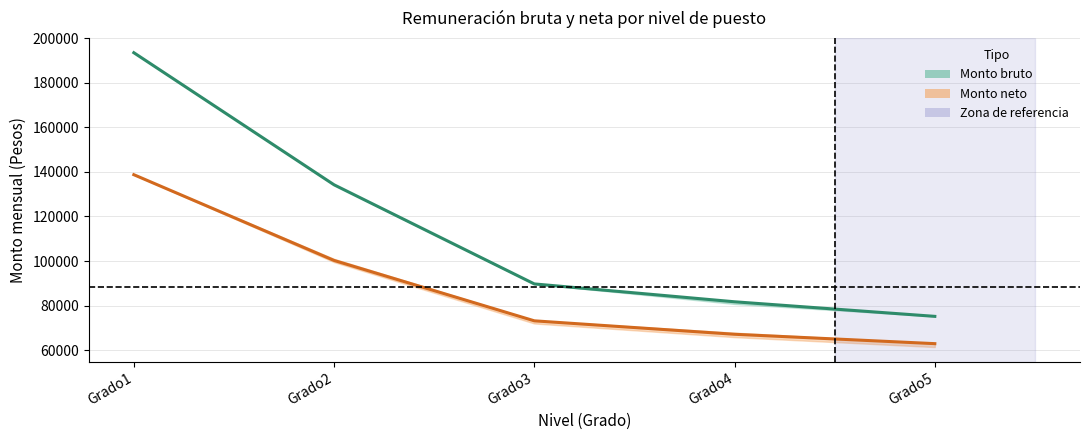

Rank the series at Grado1 from highest to lowest value.

Monto bruto, Monto neto